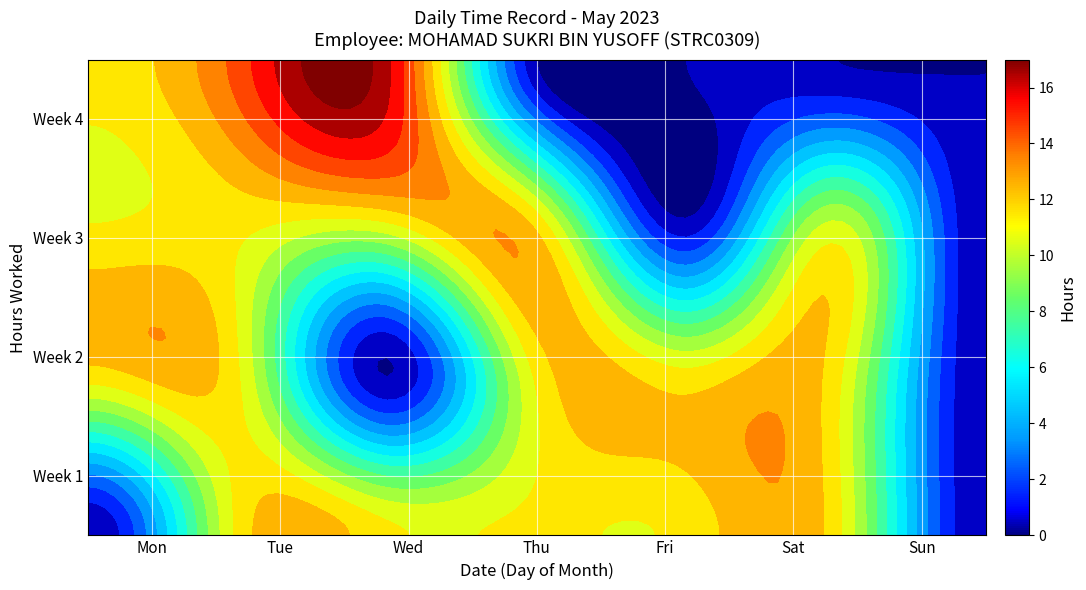

Rank the series at Sun from highest to lowest value.

Week 1, Week 2, Week 3, Week 4